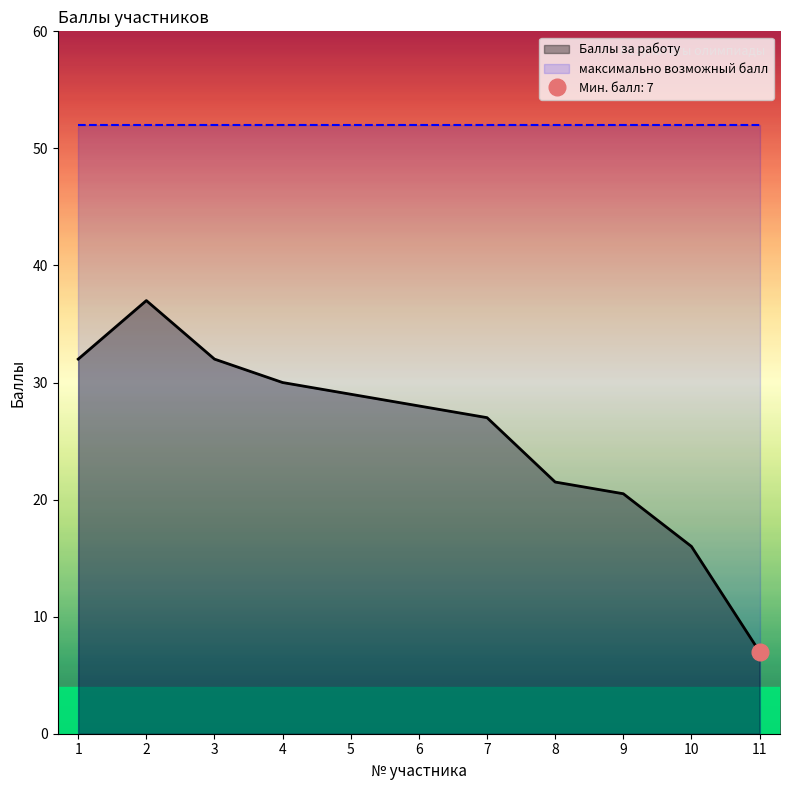

True or false: Баллы за работу has more than 1 interior local peaks.

False